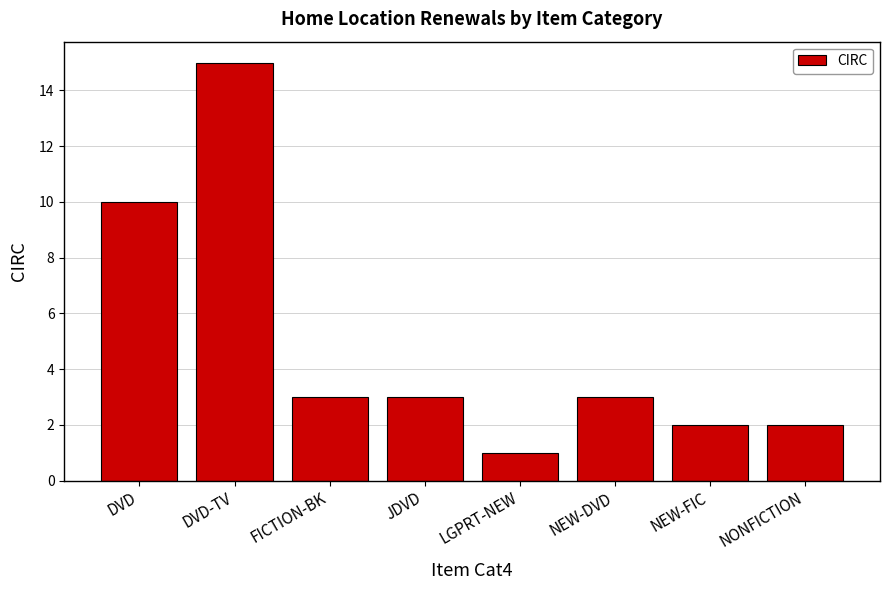

Reading left to right, list all the values displayed in this chart.

10	15	3	3	1	3	2	2